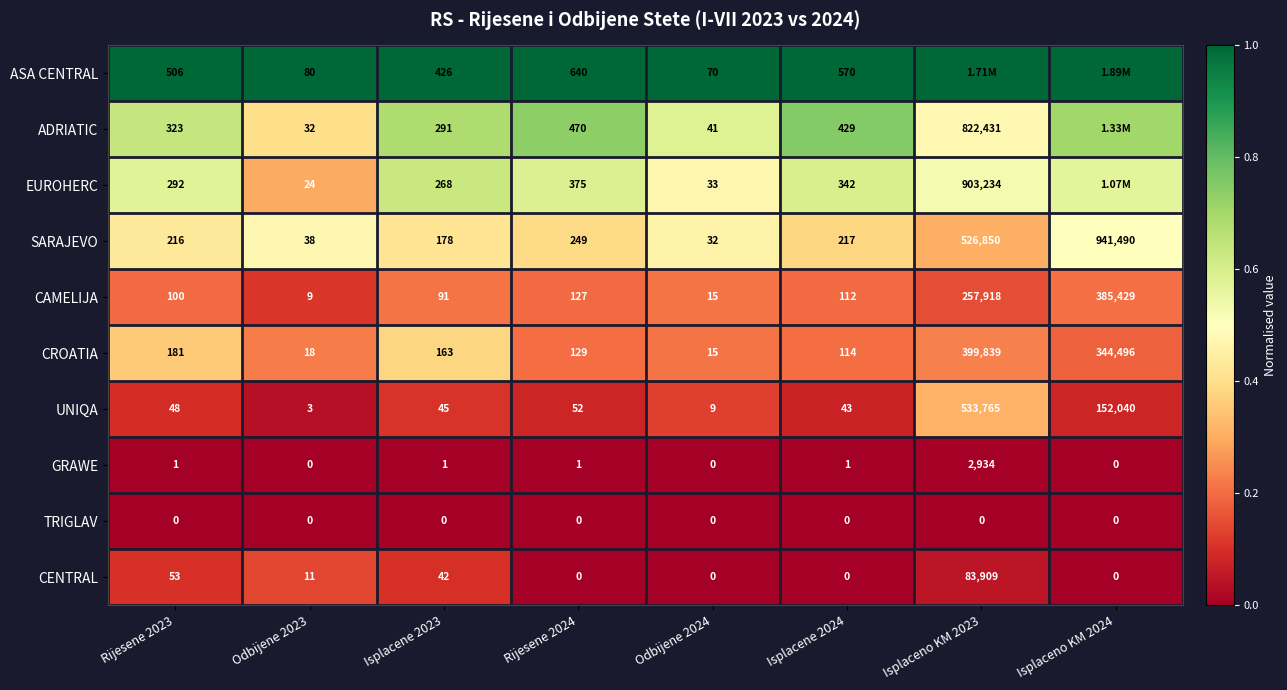

How many series are shown in this chart?

10